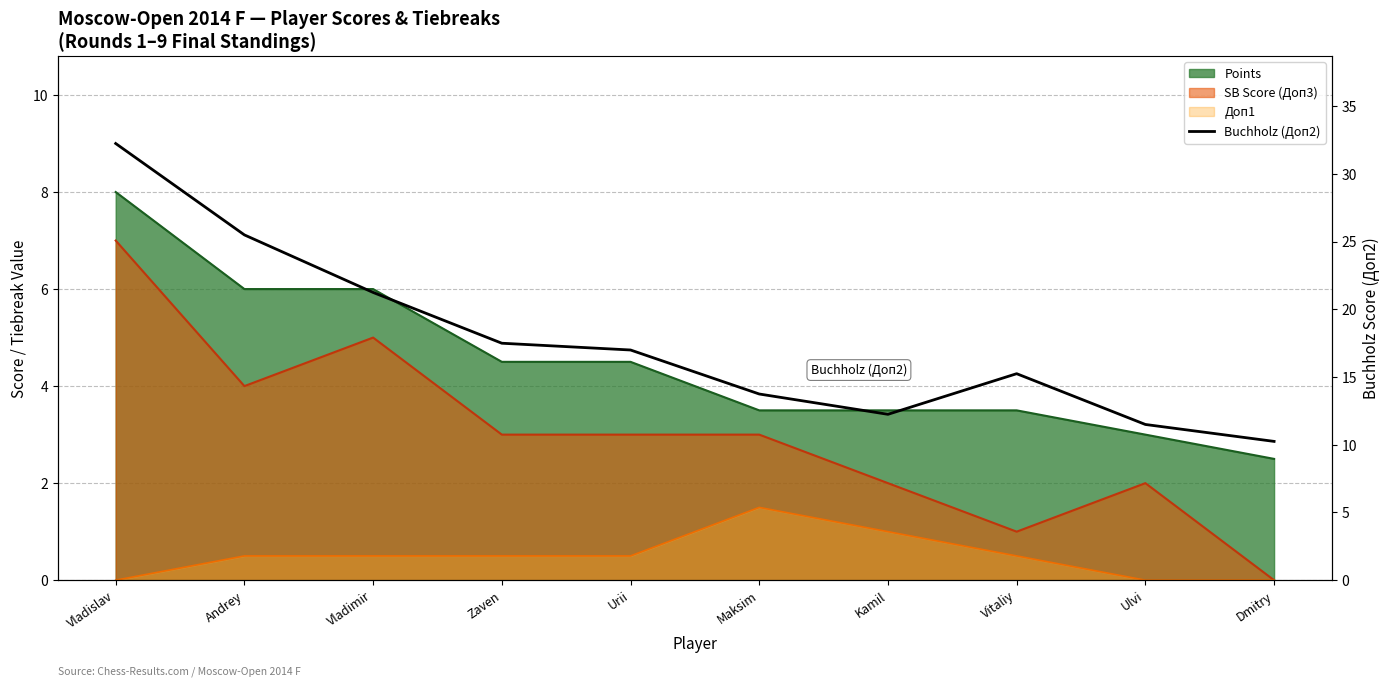

Which label corresponds to the largest value in the chart?

Vladislav